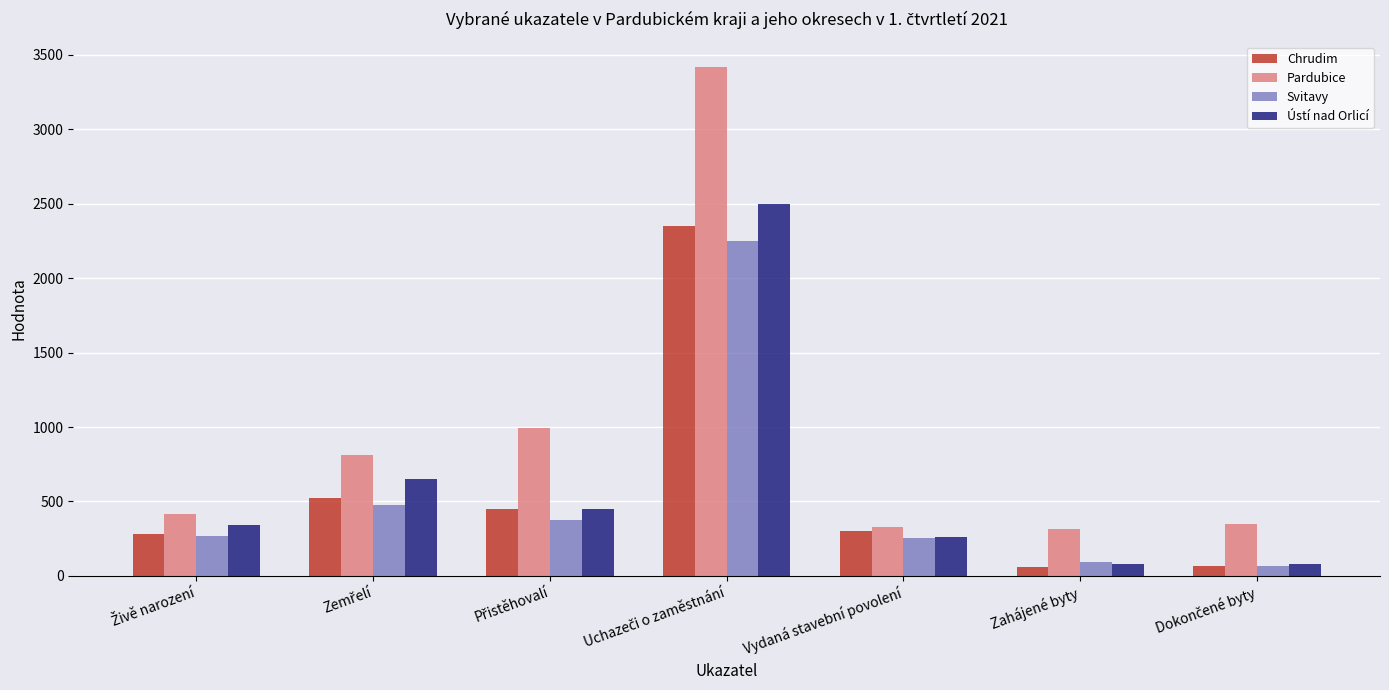

Which series has the largest total across all categories?

Pardubice